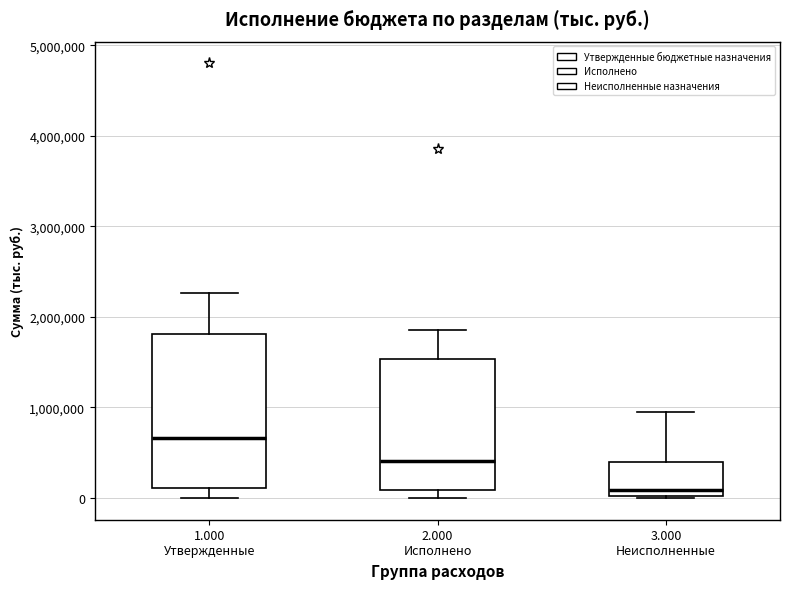

Reading left to right, read every box against the y-axis: the position of its median line, the range the box covers, and the ends of its whiskers. The values are not printed on the chart, so give them approximately, as read against the axis.

1.000 Утвержденные: median 700000, box 100000 to 1800000, whiskers 0 to 2300000
2.000 Исполнено: median 400000, box 100000 to 1500000, whiskers 0 to 1900000
3.000 Неисполненные: median 100000, box 0 to 400000, whiskers 0 to 900000